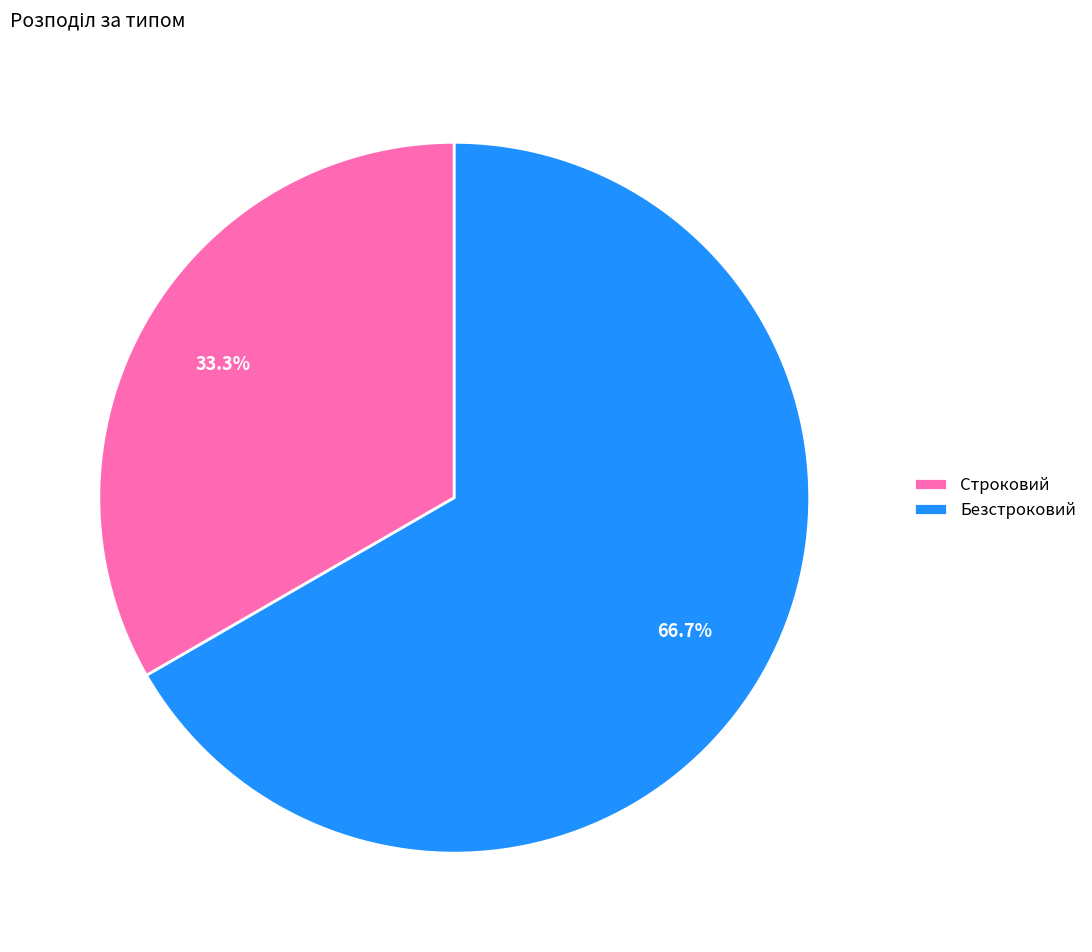

Which has a higher value, Строковий or Безстроковий?

Безстроковий